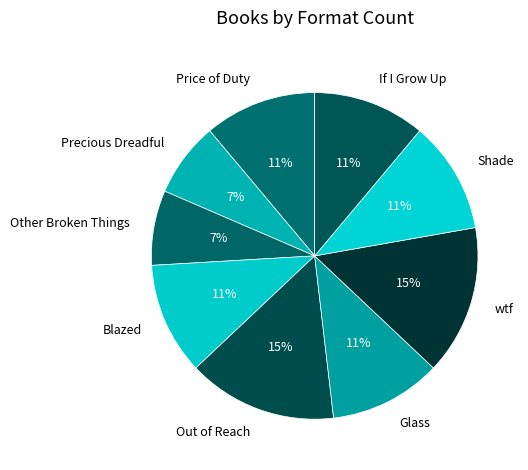

To the nearest percent, what is the difference between the Glass and Out of Reach slice percentages?

4%